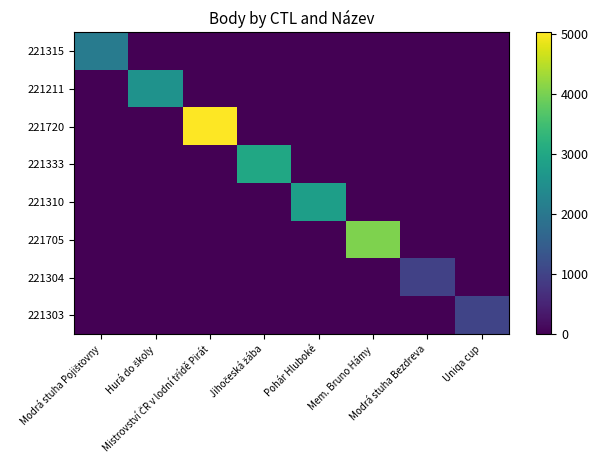

Rank the series by their maximum value, from highest to lowest.

221720, 221705, 221333, 221310, 221211, 221315, 221303, 221304